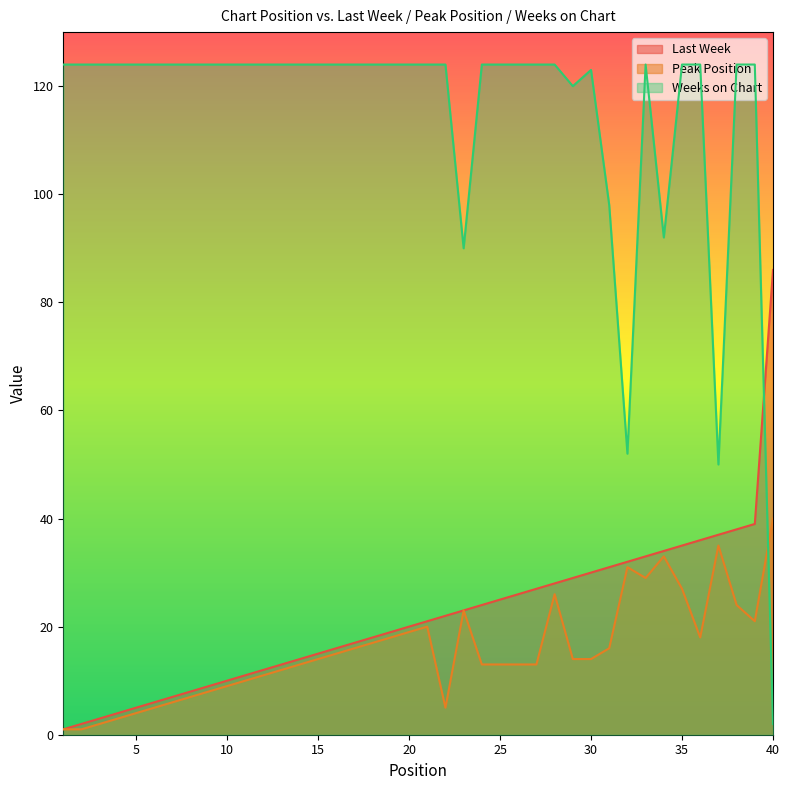

True or false: Peak Position and Last Week intersect in this chart.

False